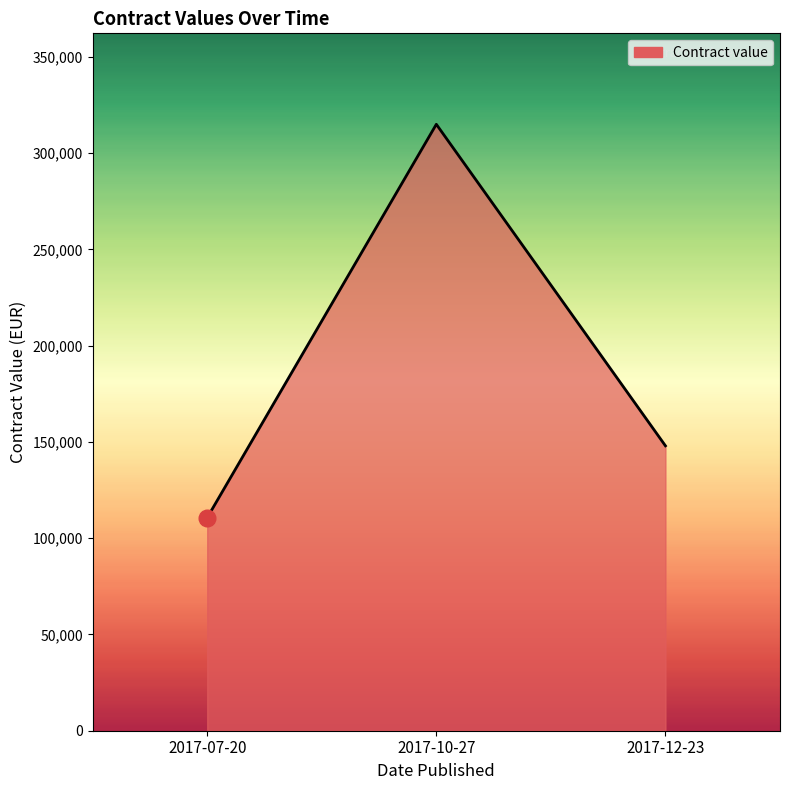

How many values are between 110675 and 315028?

3